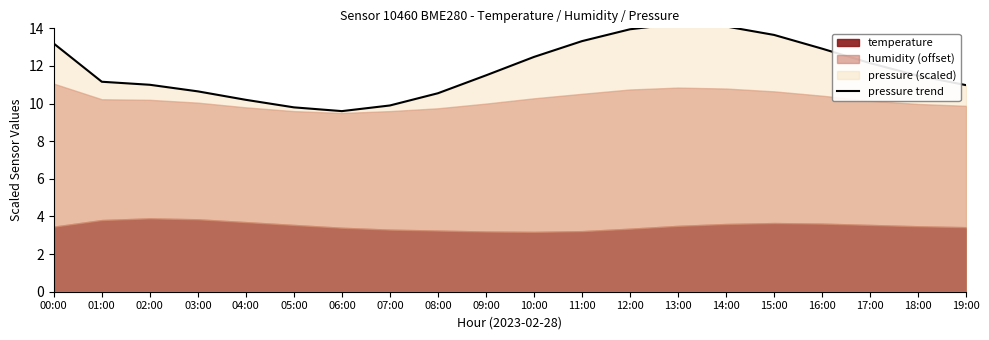

What is the sum of all values?

236.8